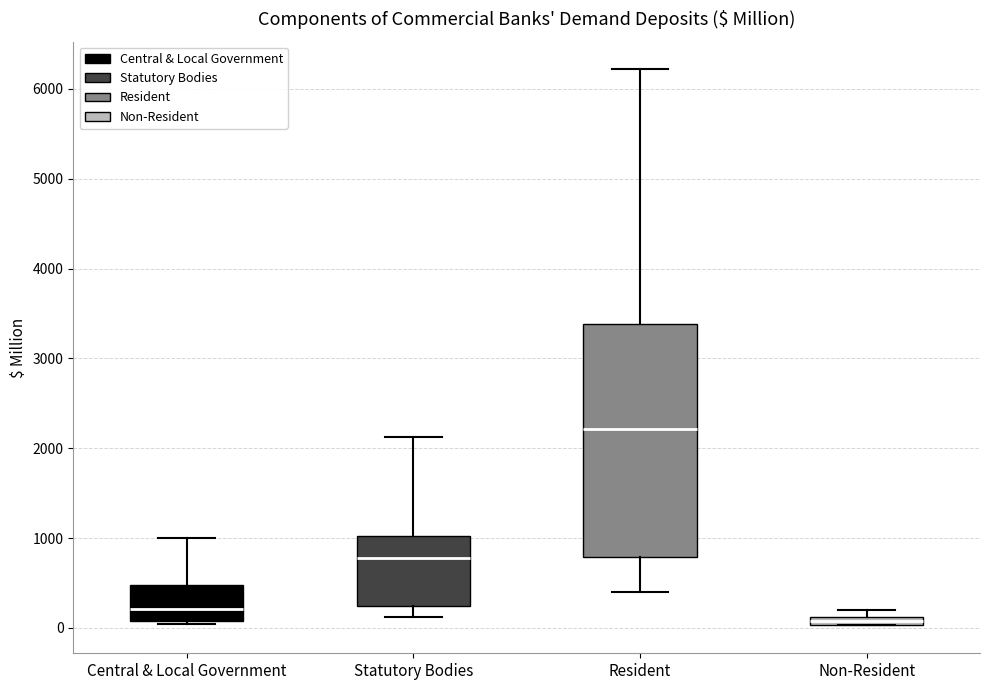

Which box is the tallest, from its lower edge to its upper edge?

Resident